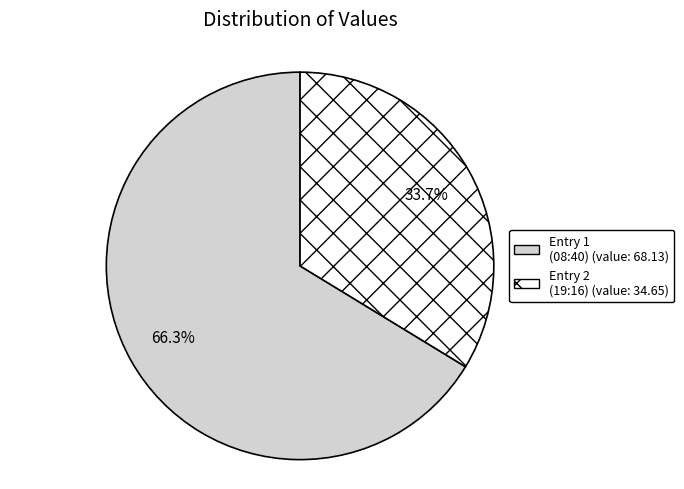

To the nearest percent, what is the average slice percentage?

50%